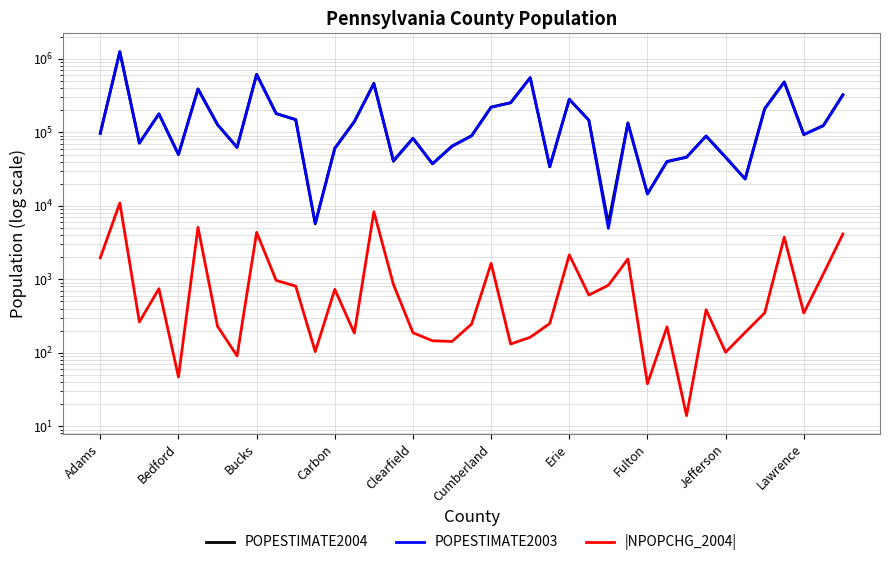

True or false: POPESTIMATE2004 has a value of 73525 at Jefferson.

False